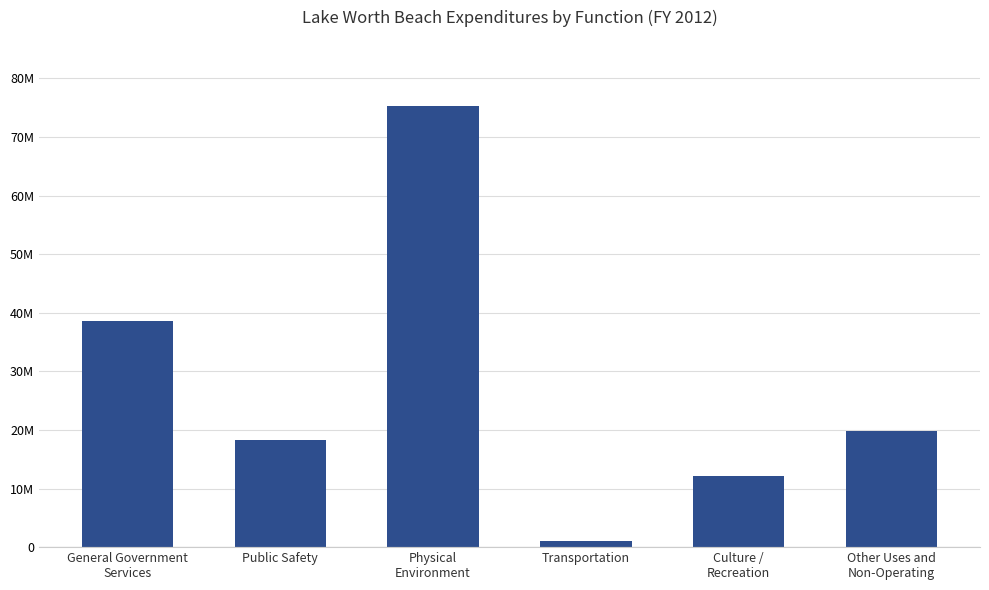

What is the sum of all values?

165093215